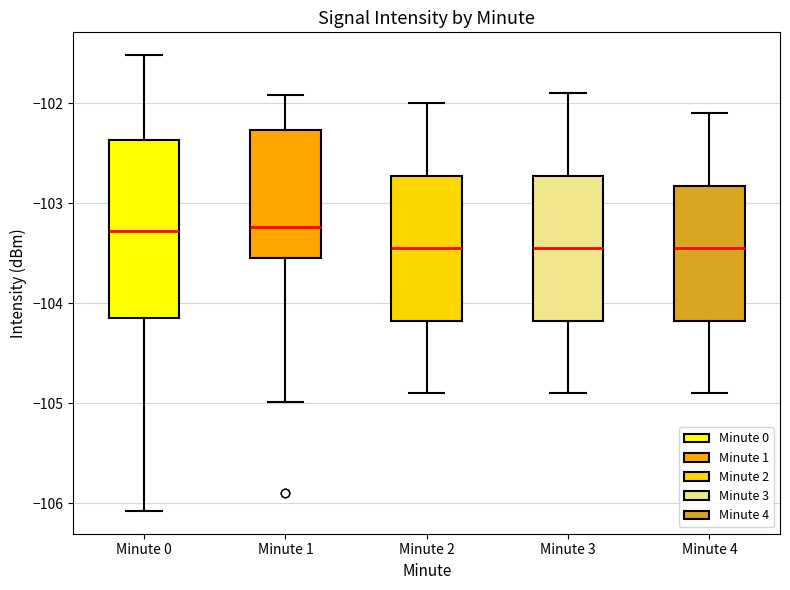

Reading left to right, transcribe this box plot: for each box, give where its median line is, the range the box spans, and where its two whiskers end, as read against the y-axis. The values are not printed on the chart, so give them approximately, as read against the axis.

Minute 0: median -103.3, box -104.1 to -102.4, whiskers -106.1 to -101.5
Minute 1: median -103.2, box -103.5 to -102.3, whiskers -105.0 to -101.9
Minute 2: median -103.4, box -104.2 to -102.7, whiskers -104.9 to -102.0
Minute 3: median -103.4, box -104.2 to -102.7, whiskers -104.9 to -101.9
Minute 4: median -103.4, box -104.2 to -102.8, whiskers -104.9 to -102.1